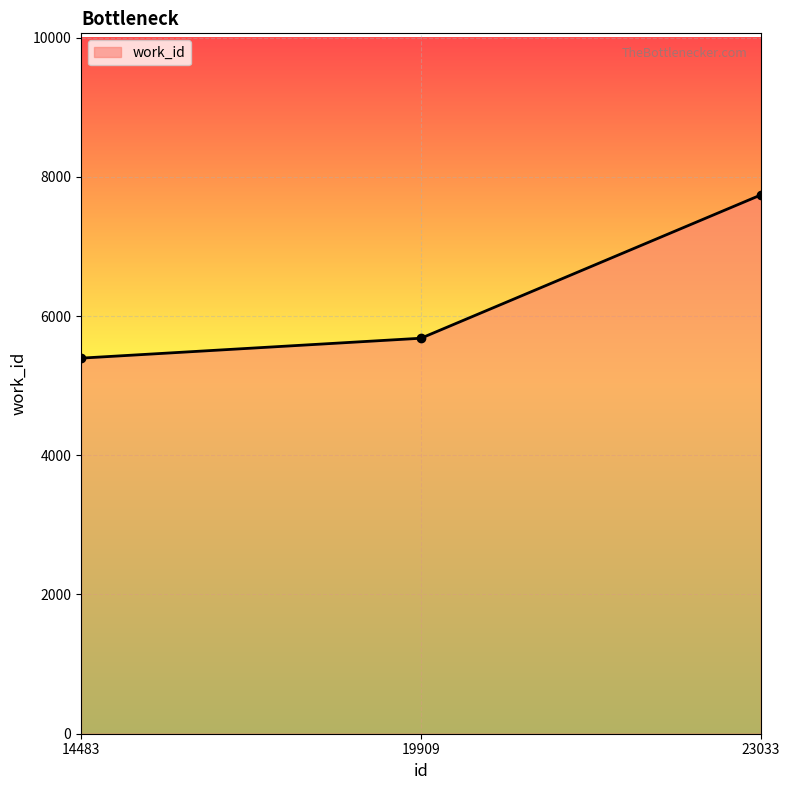

True or false: the data shows 2593 at 19909.

False